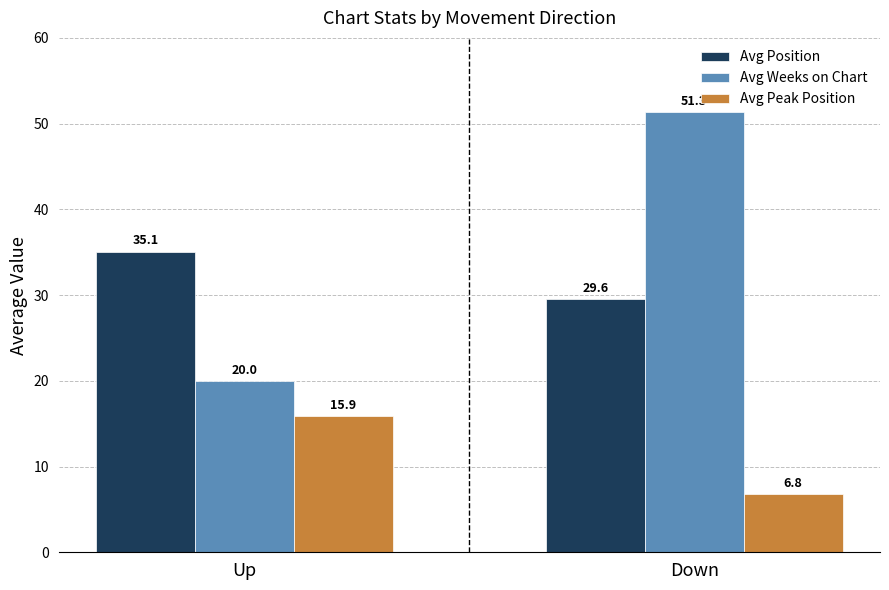

The value of Avg Weeks on Chart at Up is 20.0. True or false?

True